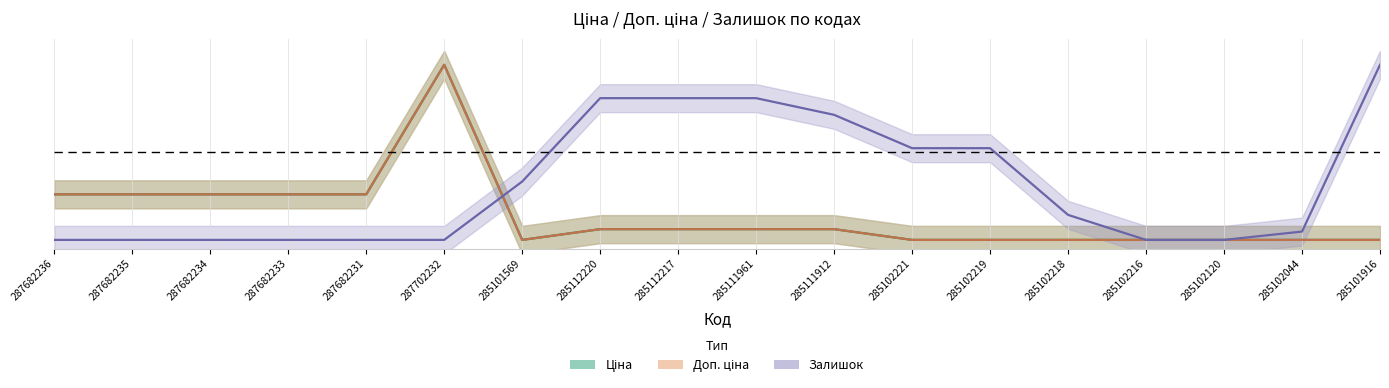

Which series ends up on top after the final intersection of Залишок and Ціна?

Залишок